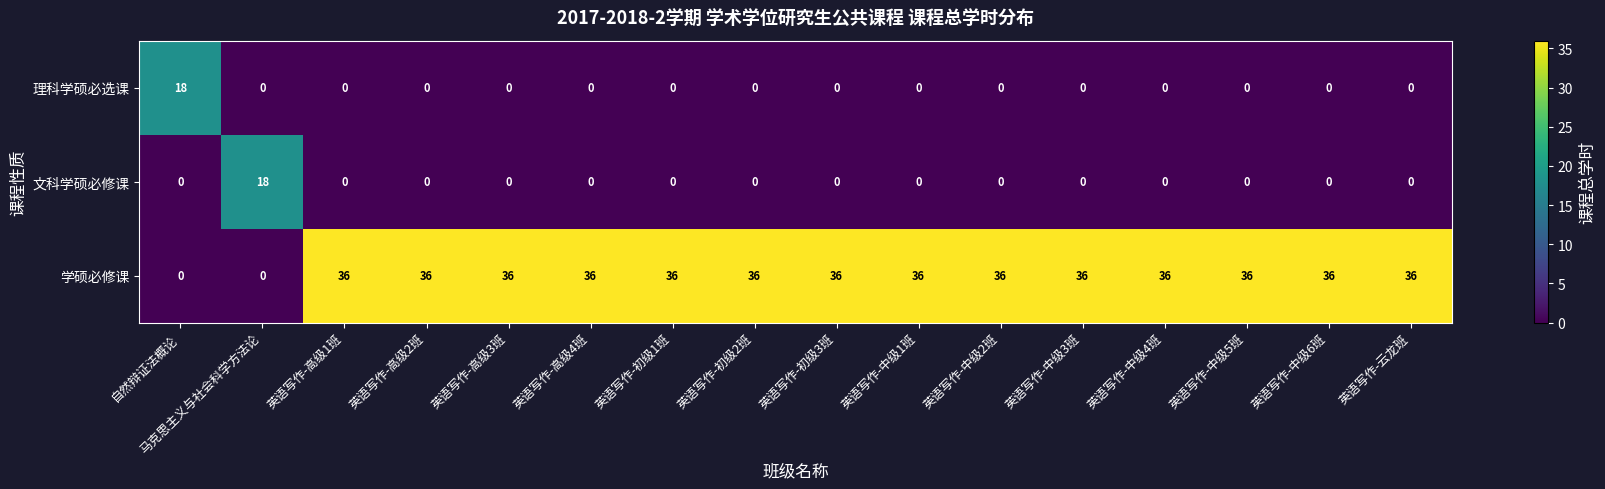

What is the difference between the highest and lowest values at 英语写作-中级3班?

36